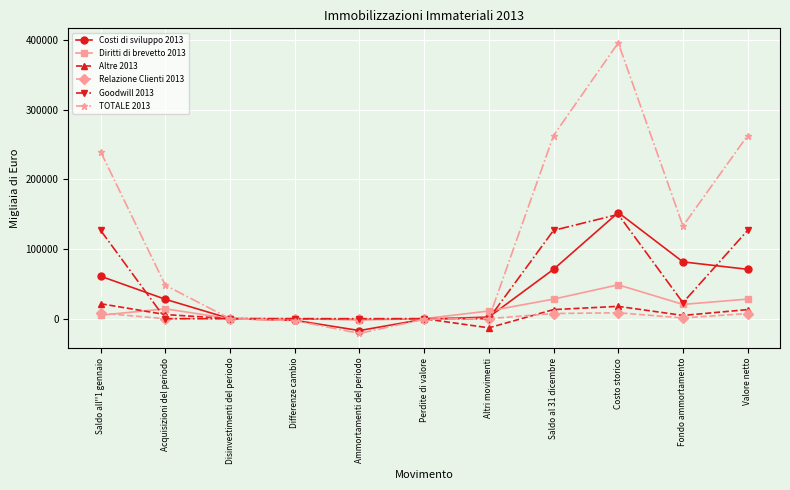

Count the number of categories in the chart.

11